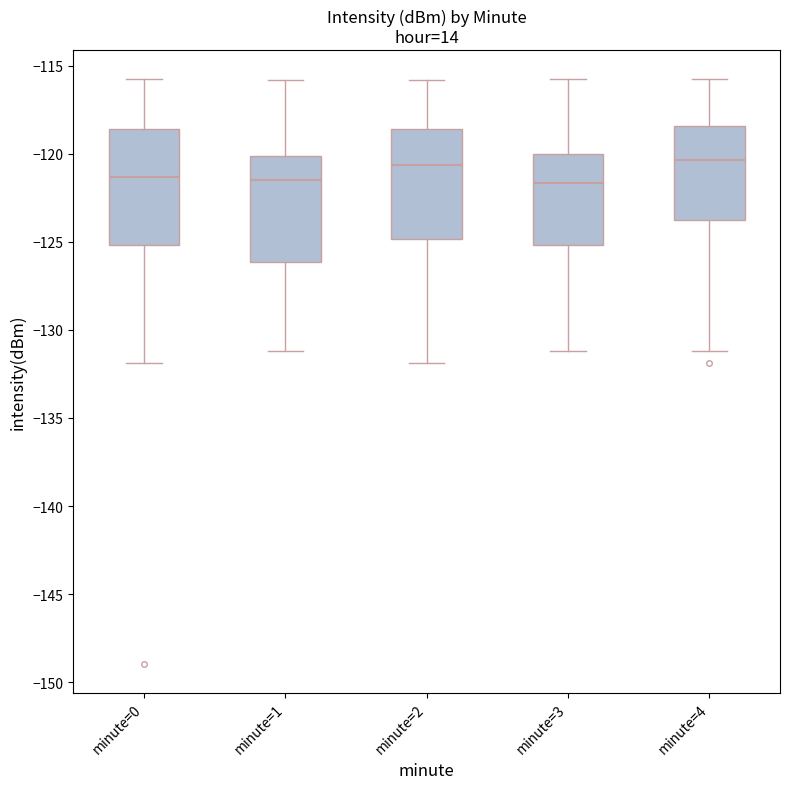

Where does the median line of the box for minute=3 sit on the y-axis? The values are not printed on the chart, so give them approximately, as read against the axis.

-121.5